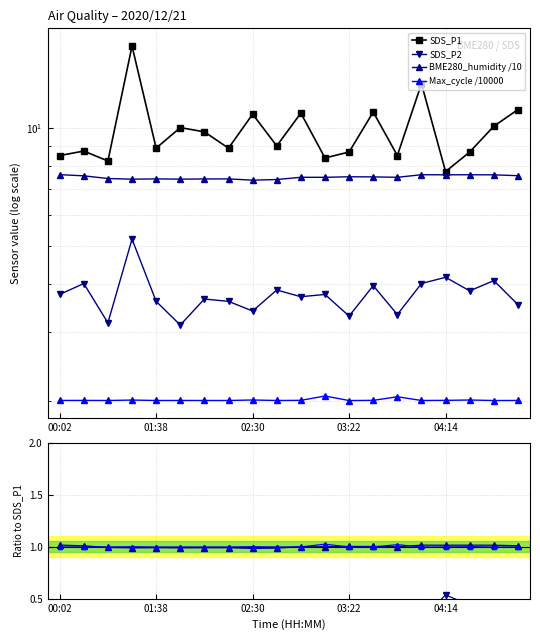

Is the value of SDS_P1 at 6 greater than the value of SDS_P2 at 6?

Yes